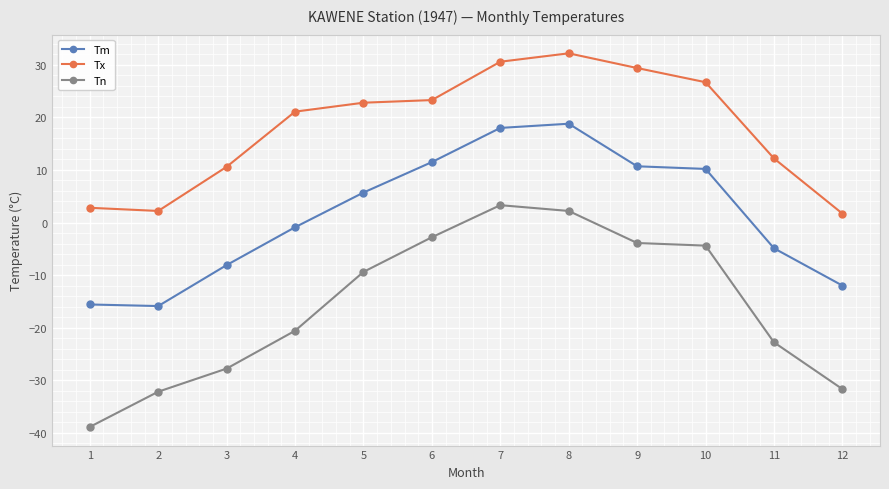

What is the difference between the Tm values at 12 and 9?

22.7